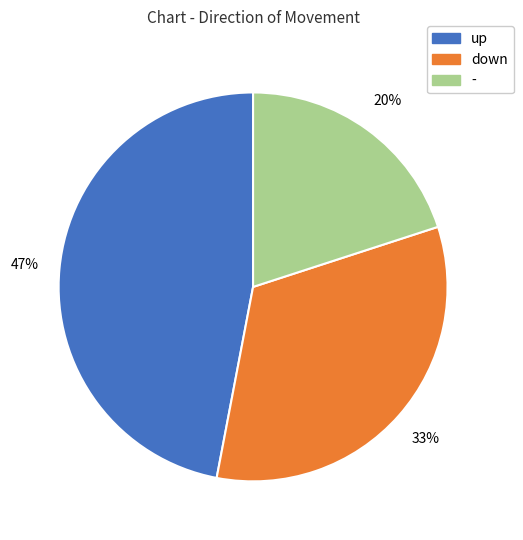

Which category has the smallest portion of the pie?

-